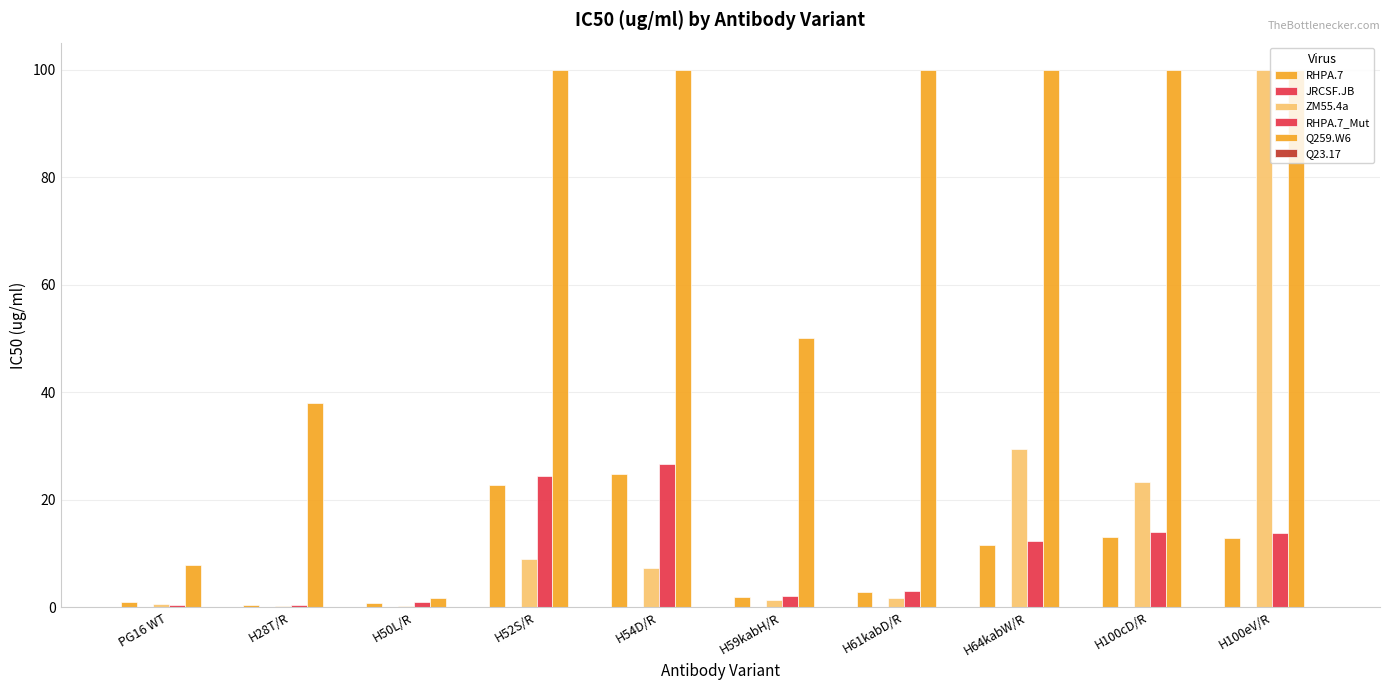

Read the Q259.W6 value at H61kabD/R.

100.0